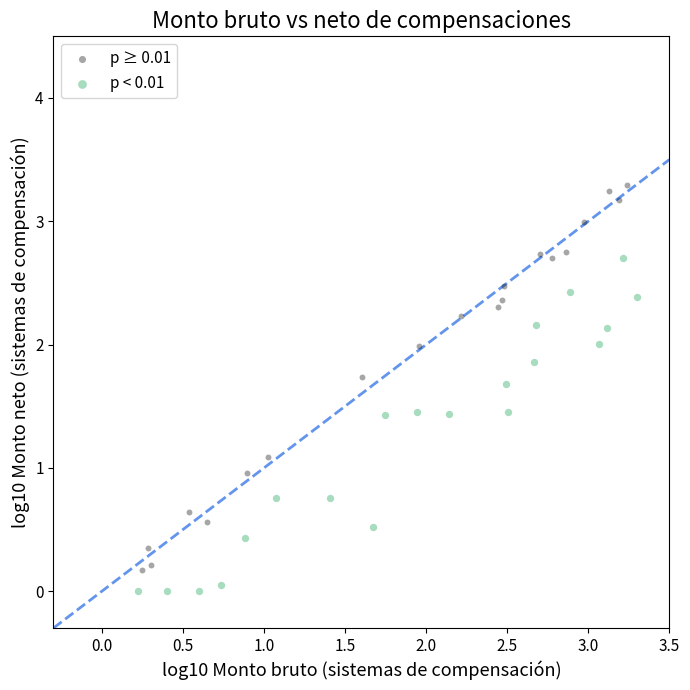

Which series has the widest spread of Y values?

p ≥ 0.01